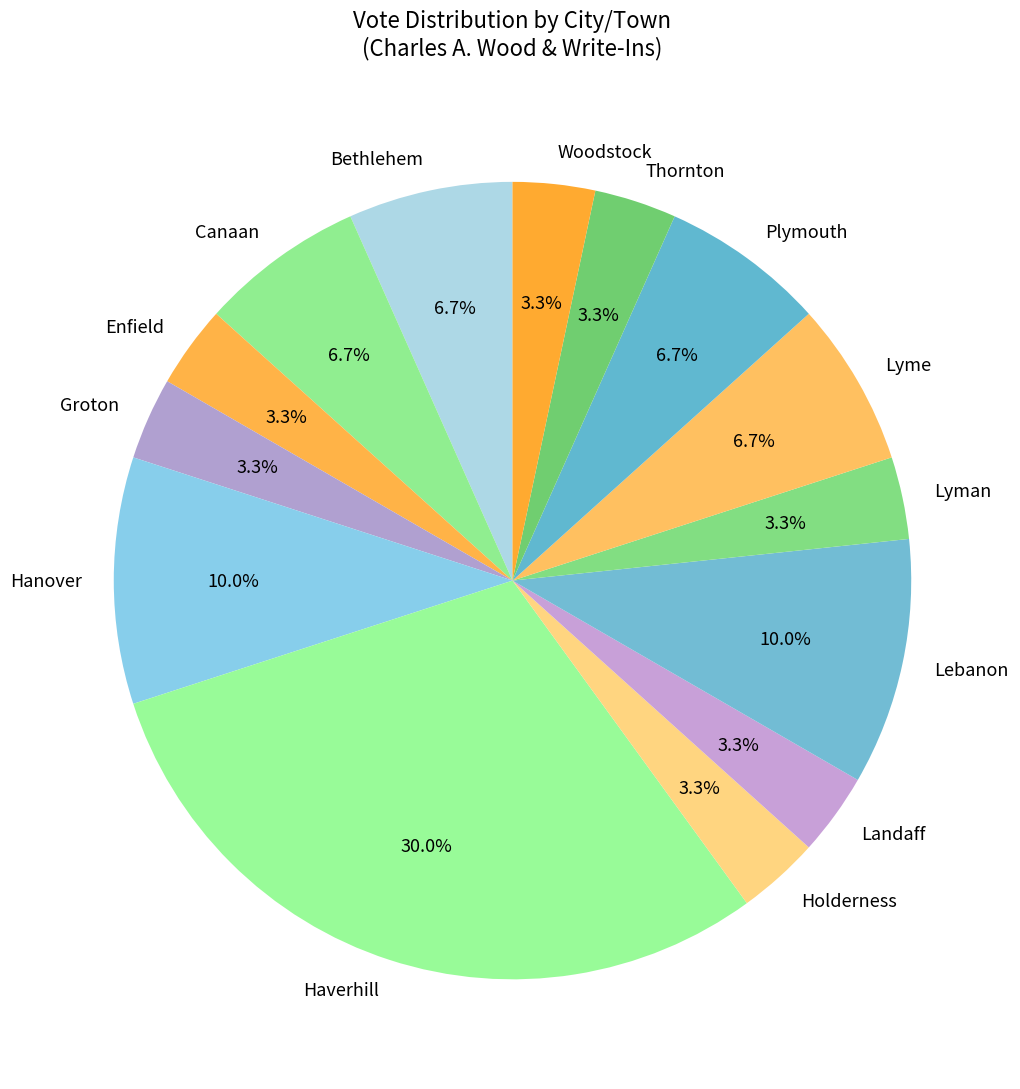

To the nearest percent, what is the difference between the largest and smallest slice percentages?

27%